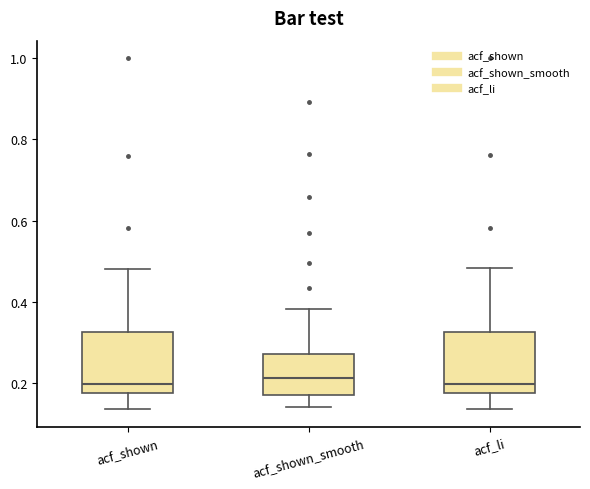

Reading left to right, read every box against the y-axis: the position of its median line, the range the box covers, and the ends of its whiskers. The values are not printed on the chart, so give them approximately, as read against the axis.

acf_shown: median 0.20, box 0.18 to 0.32, whiskers 0.14 to 0.48
acf_shown_smooth: median 0.22, box 0.16 to 0.28, whiskers 0.14 to 0.38
acf_li: median 0.20, box 0.18 to 0.32, whiskers 0.14 to 0.48